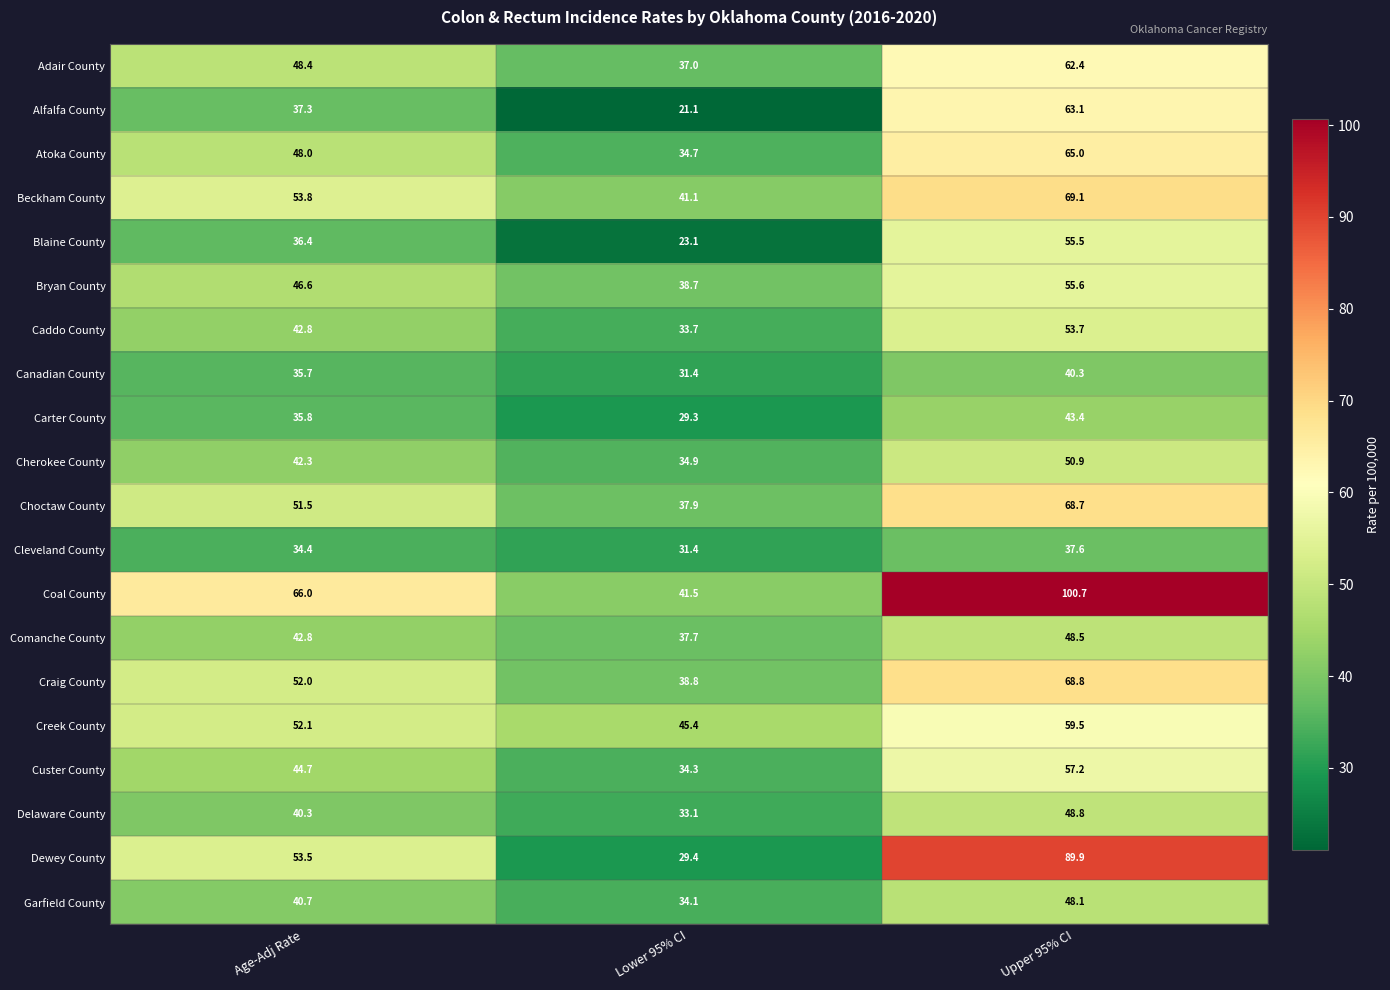

True or false: Custer County has a value of 80.4 at Upper 95% CI.

False